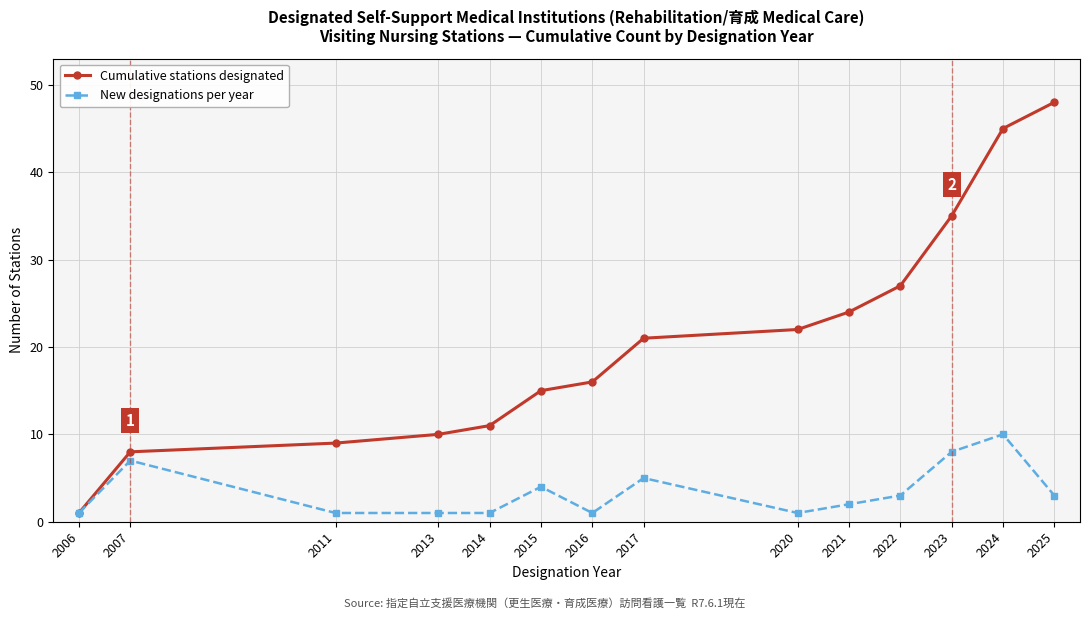

What is the approximate value of New designations per year at 2017?

5